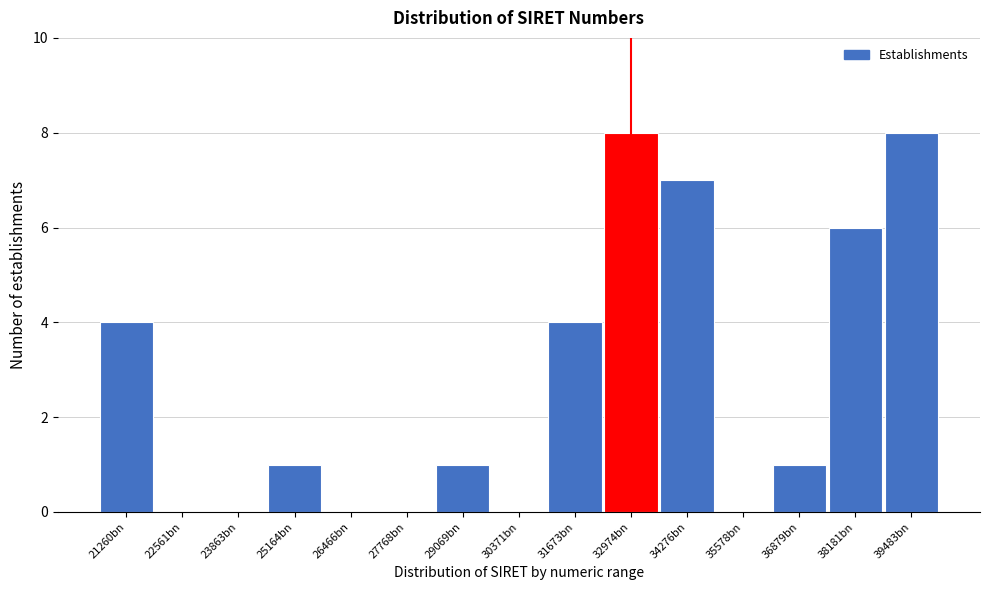

Reading right to left, what are all the values shown in this chart?

39483bn=8	38181bn=6	36879bn=1	35578bn=0	34276bn=7	32974bn=8	31673bn=4	30371bn=0	29069bn=1	27768bn=0	26466bn=0	25164bn=1	23863bn=0	22561bn=0	21260bn=4